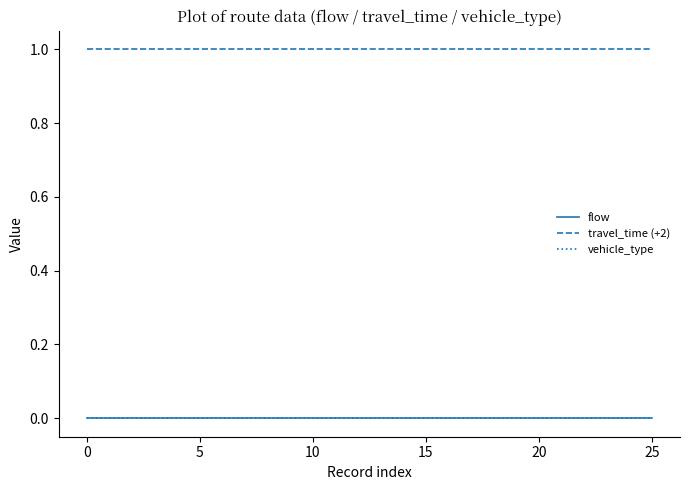

Reading left to right, list all the values displayed in this chart.

flow: 0	0	0	0	0	0	0	0	0	0	0	0	0	0	0	0	0	0	0	0	0	0	0	0	0	0
travel_time (+2): 1	1	1	1	1	1	1	1	1	1	1	1	1	1	1	1	1	1	1	1	1	1	1	1	1	1
vehicle_type: 0	0	0	0	0	0	0	0	0	0	0	0	0	0	0	0	0	0	0	0	0	0	0	0	0	0